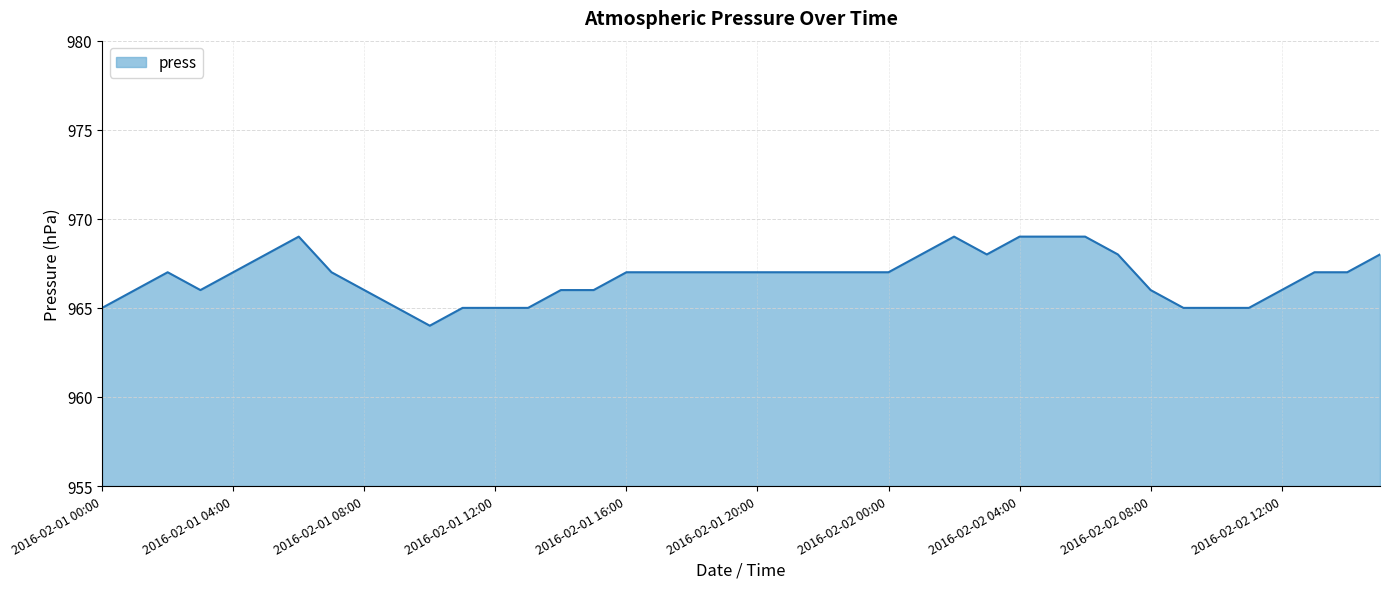

What is the maximum value shown in the chart?

969